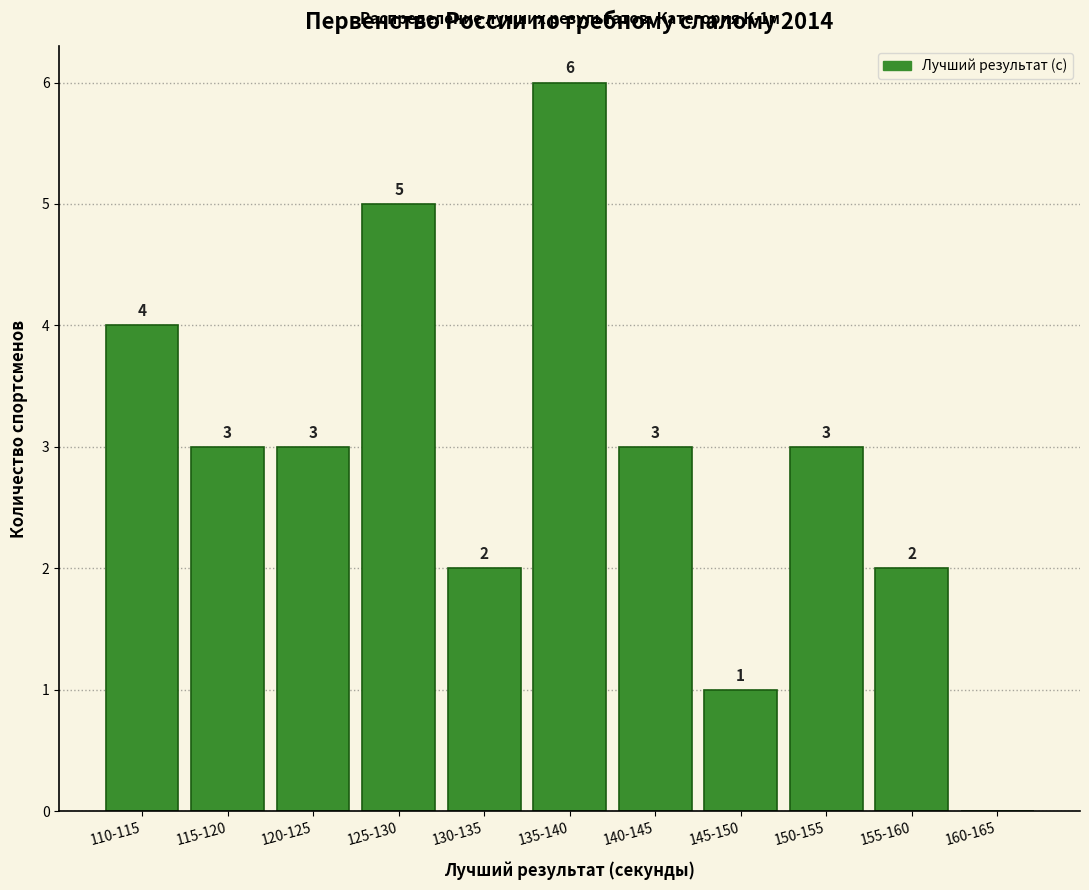

Reading right to left, list all the values displayed in this chart.

160-165=0	155-160=2	150-155=3	145-150=1	140-145=3	135-140=6	130-135=2	125-130=5	120-125=3	115-120=3	110-115=4